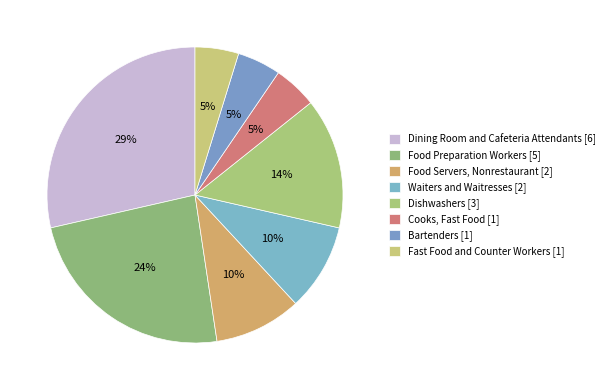

Is it true that Dishwashers is 26% of the pie?

False